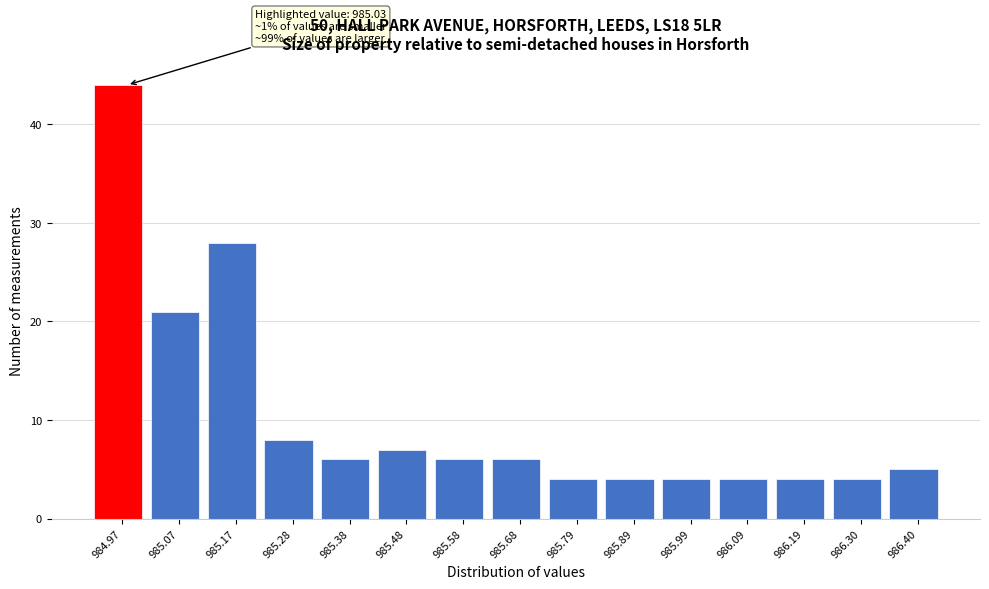

Reading left to right, what are all the values shown in this chart?

984.97=44	985.07=21	985.17=28	985.28=8	985.38=6	985.48=7	985.58=6	985.68=6	985.79=4	985.89=4	985.99=4	986.09=4	986.19=4	986.30=4	986.40=5